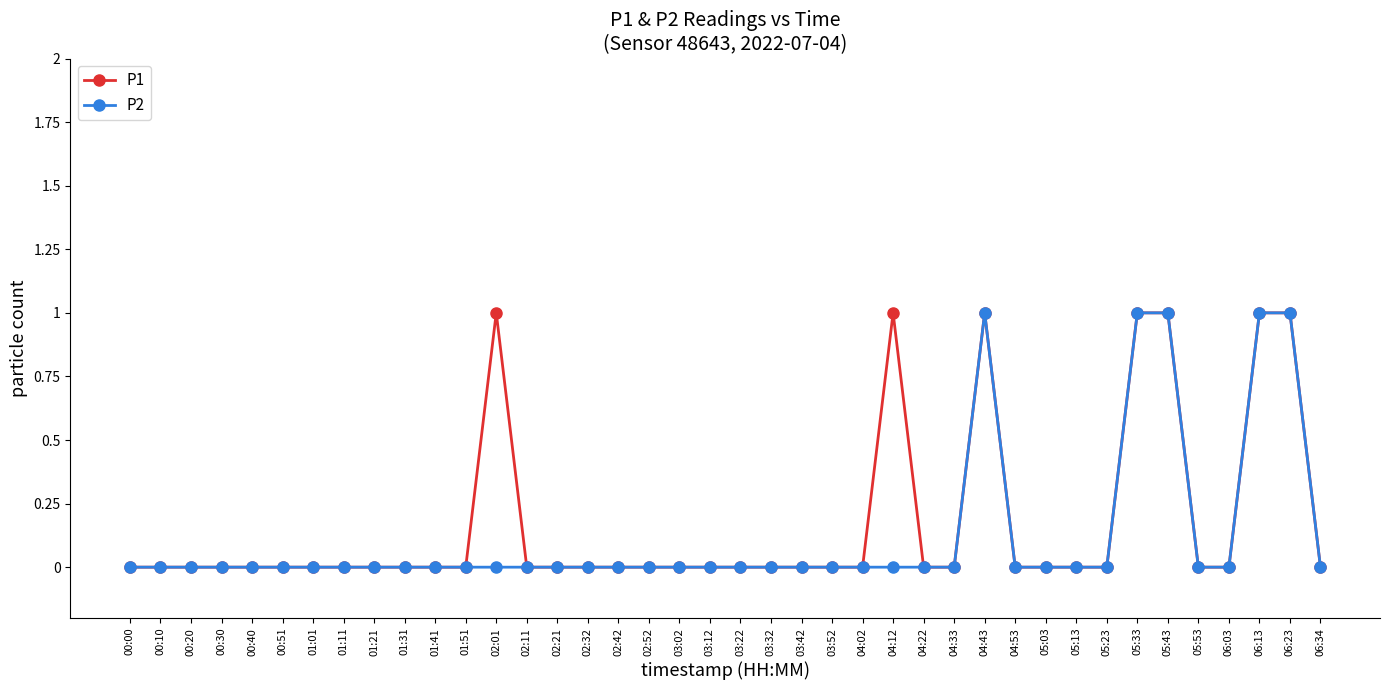

The value of P1 at 03:12 is 0. True or false?

True